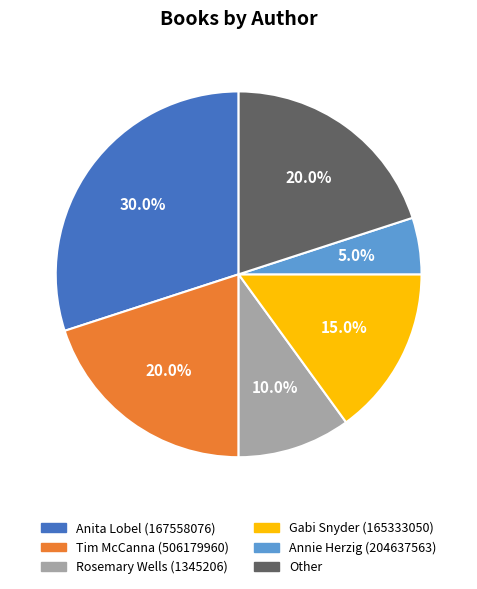

What is the largest slice in the pie chart?

Anita Lobel (167558076)